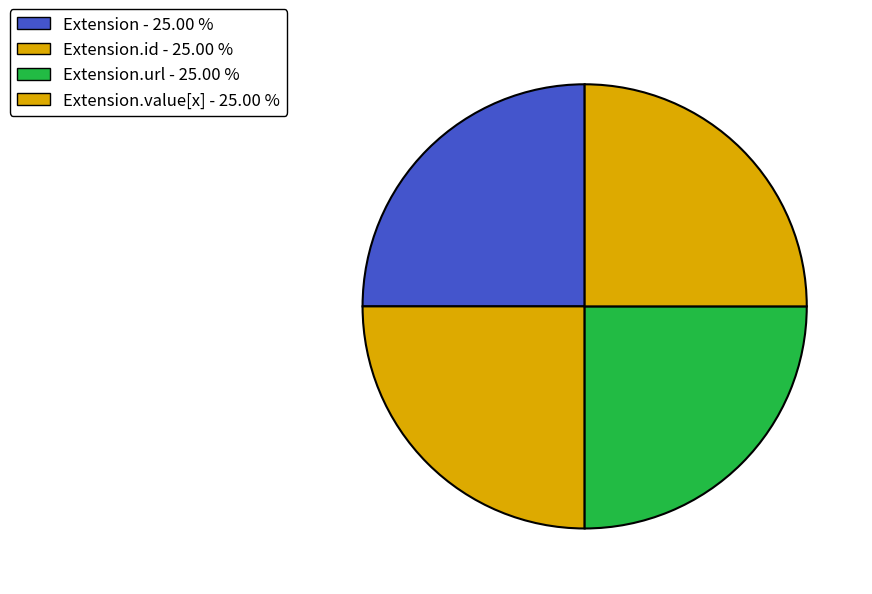

How many segments does this pie chart have?

4